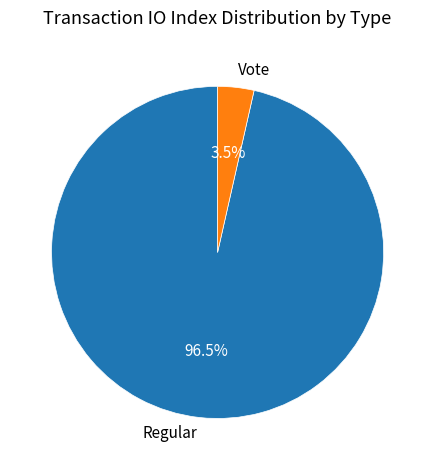

Which slice is the largest?

Regular